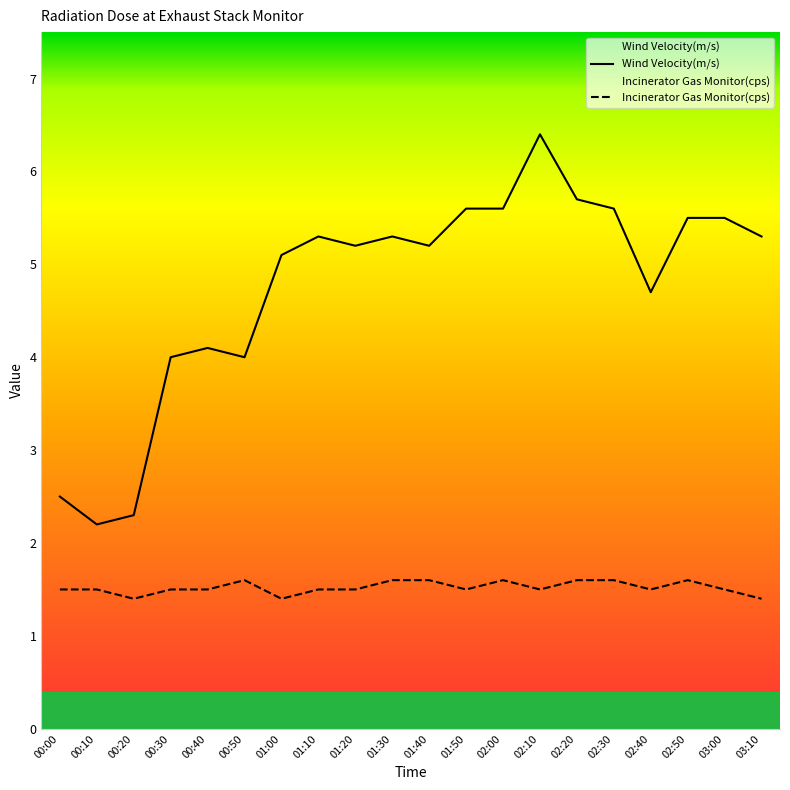

What is the highest value of the Wind Velocity(m/s) series?

6.4